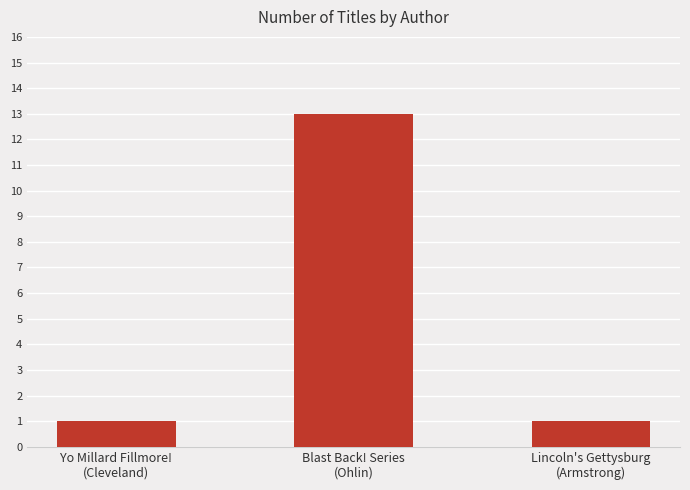

What is the average value?

5